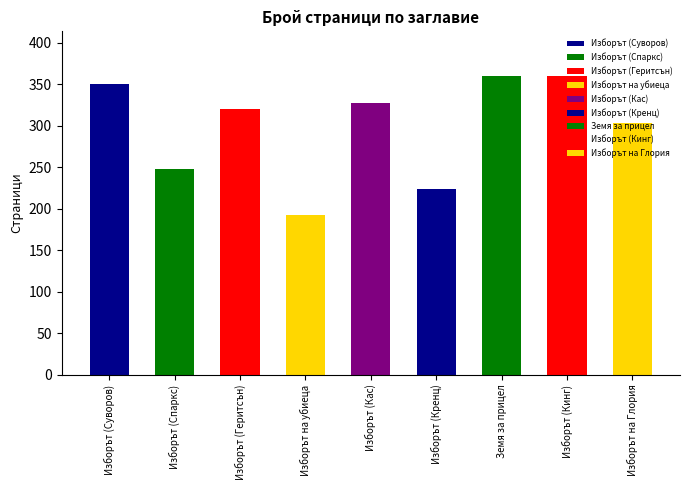

What is the ratio of the value at Изборът (Спаркс) to the value at Изборът на Глория?

0.8